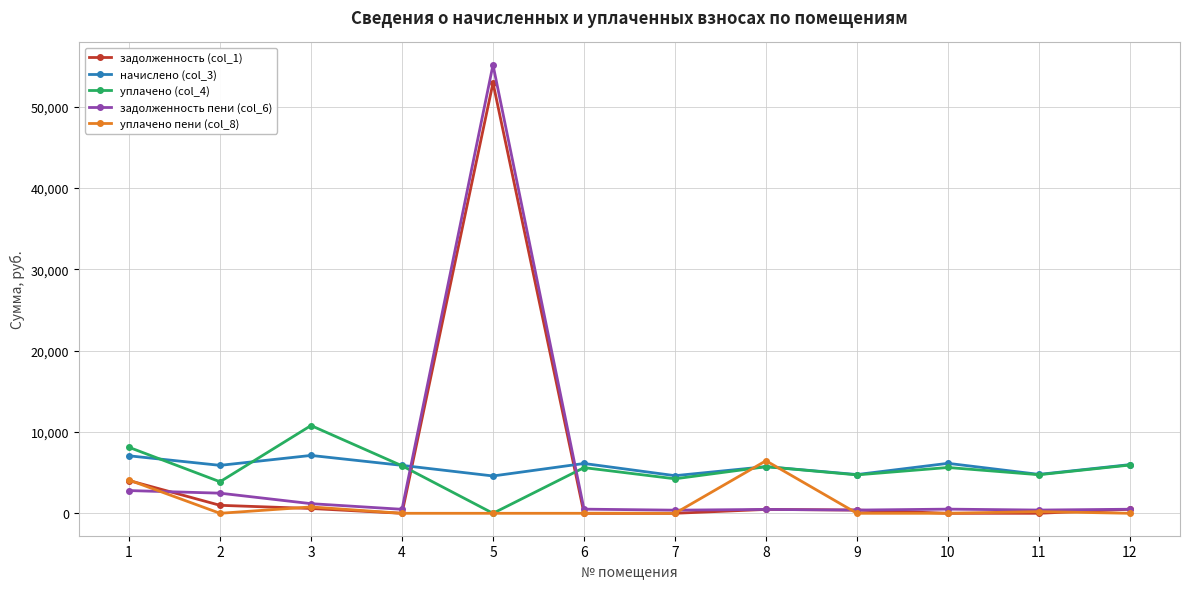

At which label is уплачено пени (col_8) closest to 3230?

1